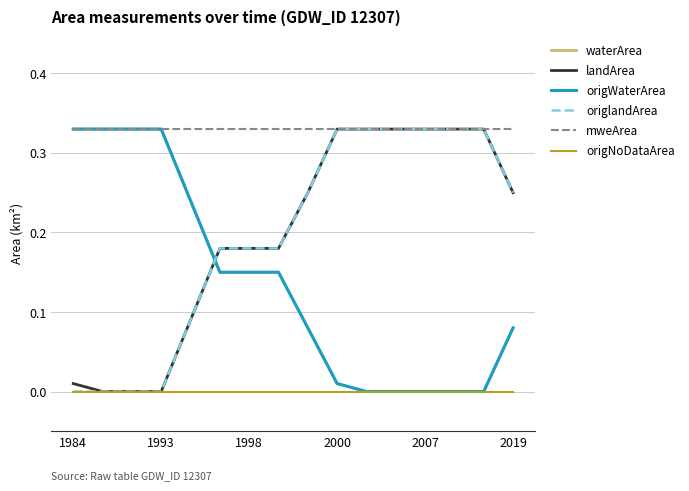

Does the chart display data point markers on the line(s)?

No